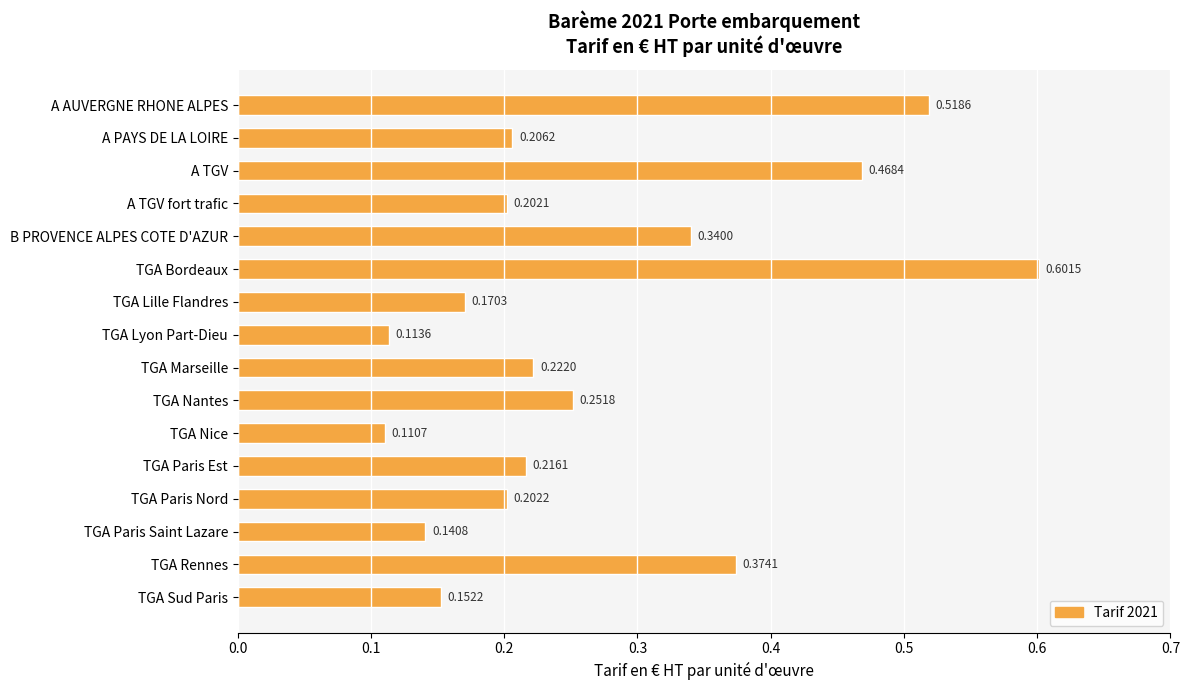

Rank the categories by value from highest to lowest.

TGA Bordeaux, A AUVERGNE RHONE ALPES, A TGV, TGA Rennes, B PROVENCE ALPES COTE D'AZUR, TGA Nantes, TGA Marseille, TGA Paris Est, A PAYS DE LA LOIRE, TGA Paris Nord, A TGV fort trafic, TGA Lille Flandres, TGA Sud Paris, TGA Paris Saint Lazare, TGA Lyon Part-Dieu, TGA Nice